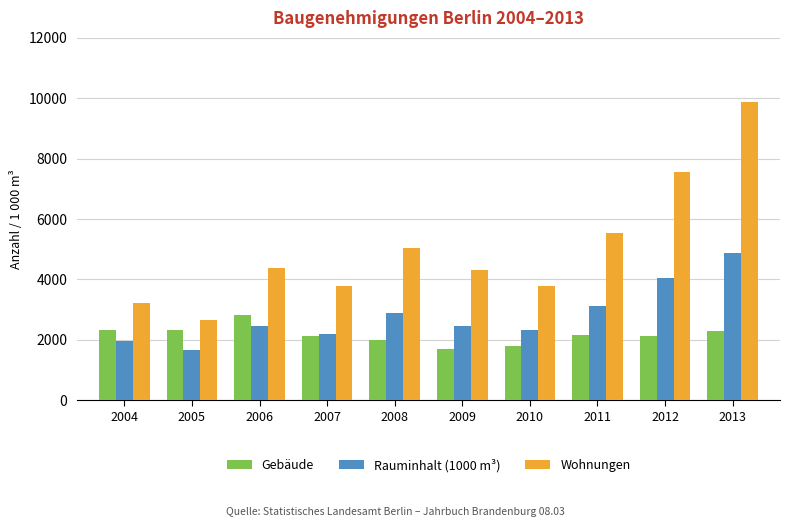

Is it true that Gebäude equals 2636 at 2010?

False